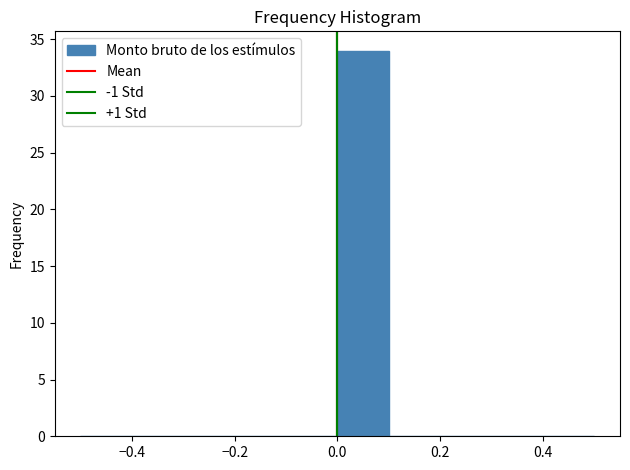

What is the height of the bar covering 0.0 to 0.1 on the x-axis? The values are not printed on the chart, so give them approximately, as read against the axis.

34